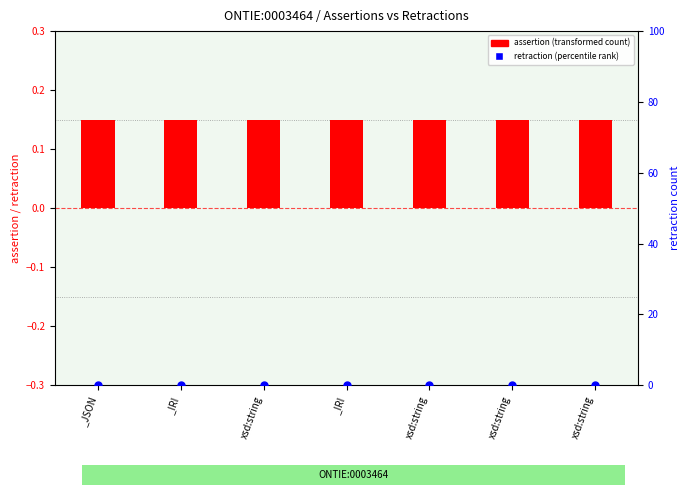

At how many categories does at least one series exceed 0?

7